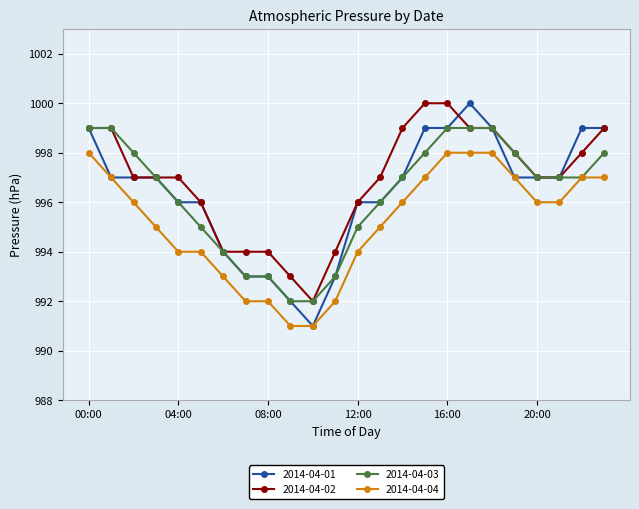

Which series has the widest spread of values?

2014-04-01